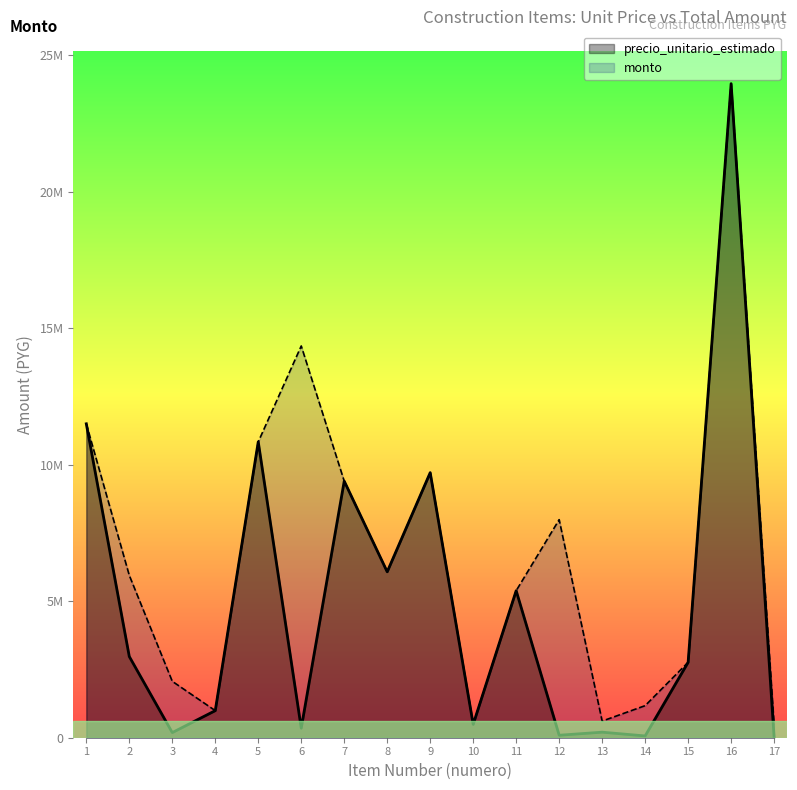

Reading left to right, extract all data points from this chart.

precio_unitario_estimado: 1=11499120	2=2973650	3=187818	4=992334	5=10837793	6=350000	7=9398600	8=6077000	9=9709322	10=489375	11=5385850	12=90770	13=203000	14=65250	15=2762250	16=23958250	17=18000
monto: 1=11499120	2=5947300	3=2065998	4=992334	5=10837793	6=14350000	7=9398600	8=6077000	9=9709322	10=489375	11=5385850	12=7987760	13=609000	14=1174500	15=2762250	16=23958250	17=486000